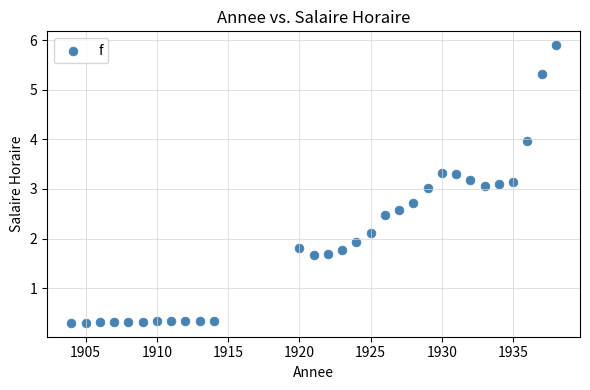

What is the range of Y values (max minus min)?

5.6